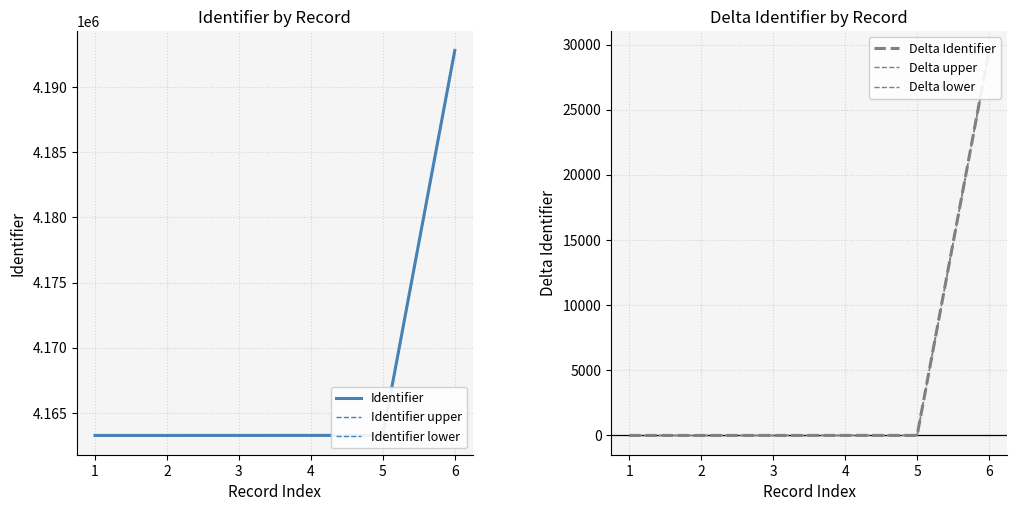

Reading right to left, extract all data points from this chart.

Identifier: 6=4192813	5=4163275	4=4163274	3=4163273	2=4163271	1=4163270
Identifier upper: 6=4192815	5=4163277	4=4163276	3=4163275	2=4163273	1=4163272
Identifier lower: 6=4192811	5=4163273	4=4163272	3=4163271	2=4163269	1=4163268
Delta Identifier: 6=29543	5=5	4=4	3=3	2=1	1=0
Delta upper: 6=29545	5=7	4=6	3=5	2=3	1=2
Delta lower: 6=29541	5=3	4=2	3=1	2=-1	1=-2